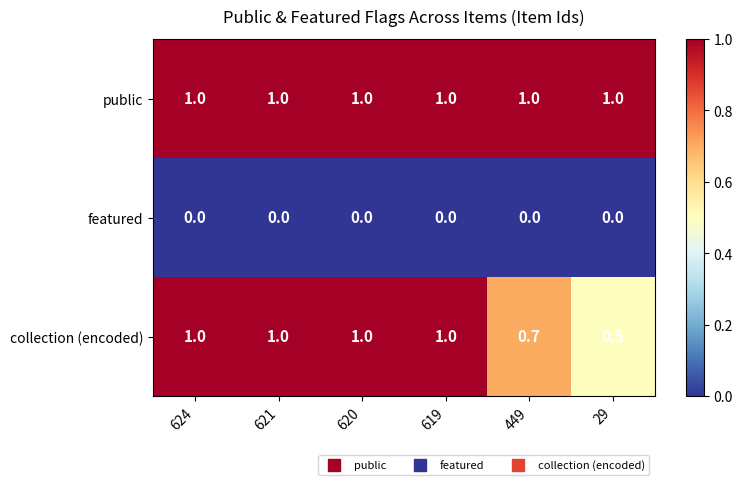

Between 621 and 449, which series saw the biggest shift?

collection (encoded)